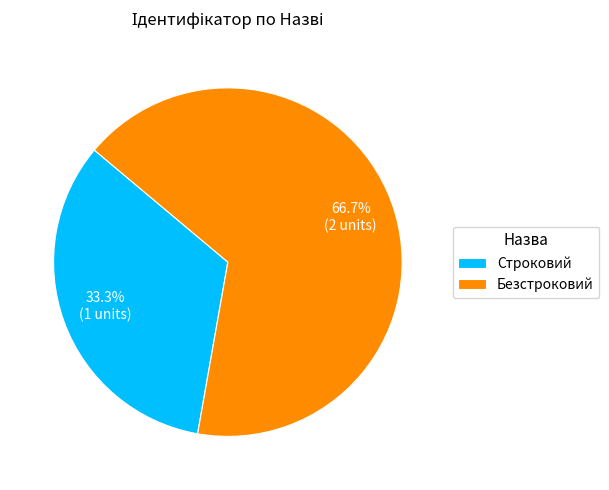

Is there a majority slice in this chart?

Yes